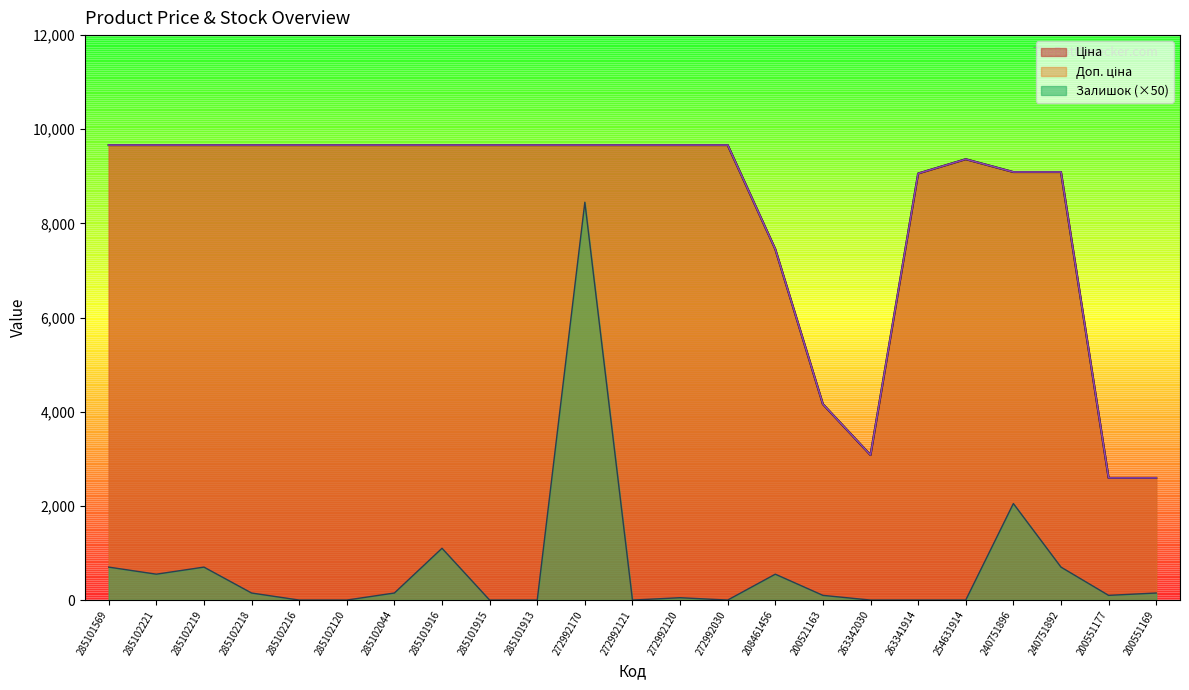

Which has a higher value, 263342030 or 263341914?

263341914